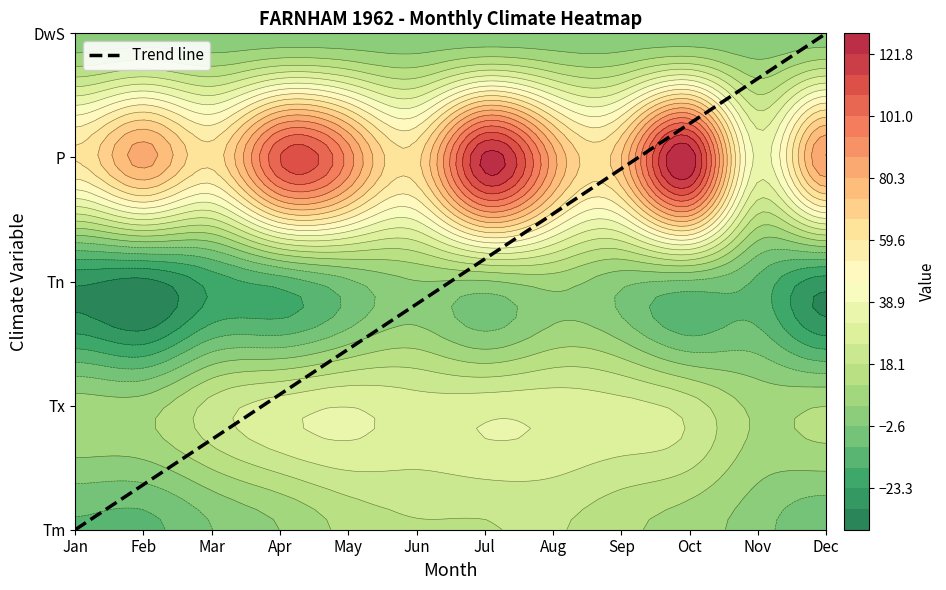

Read the value at Dec.

4.0